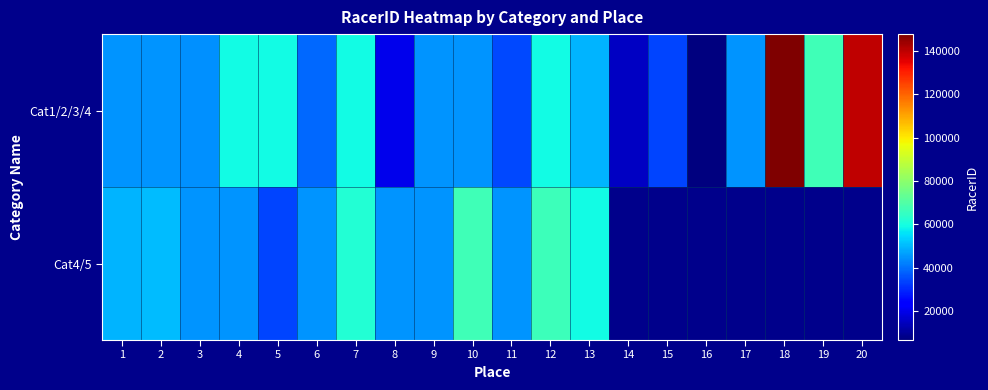

At which category is the sum across all series the highest?

12